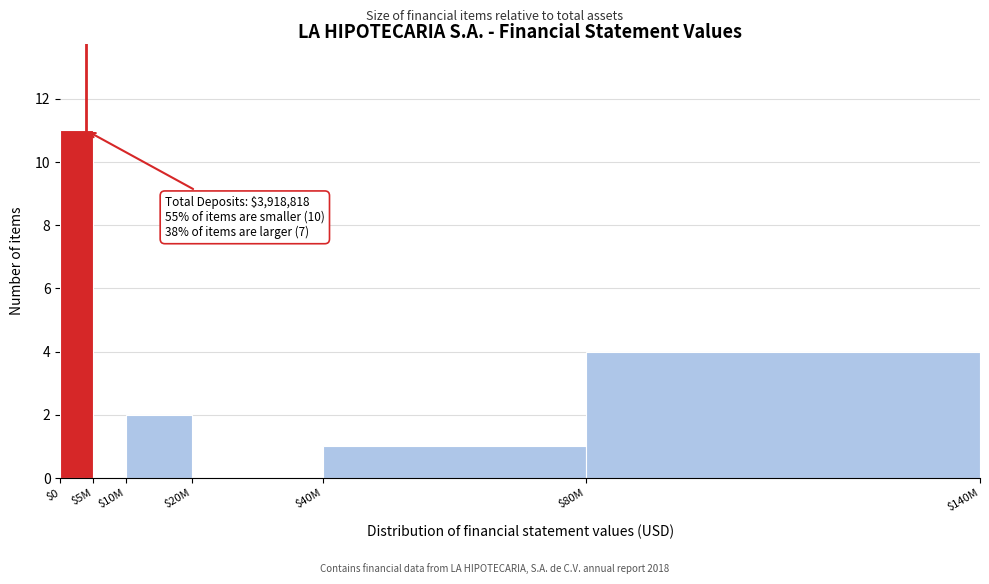

At which label is the value closest to 5?

$80M